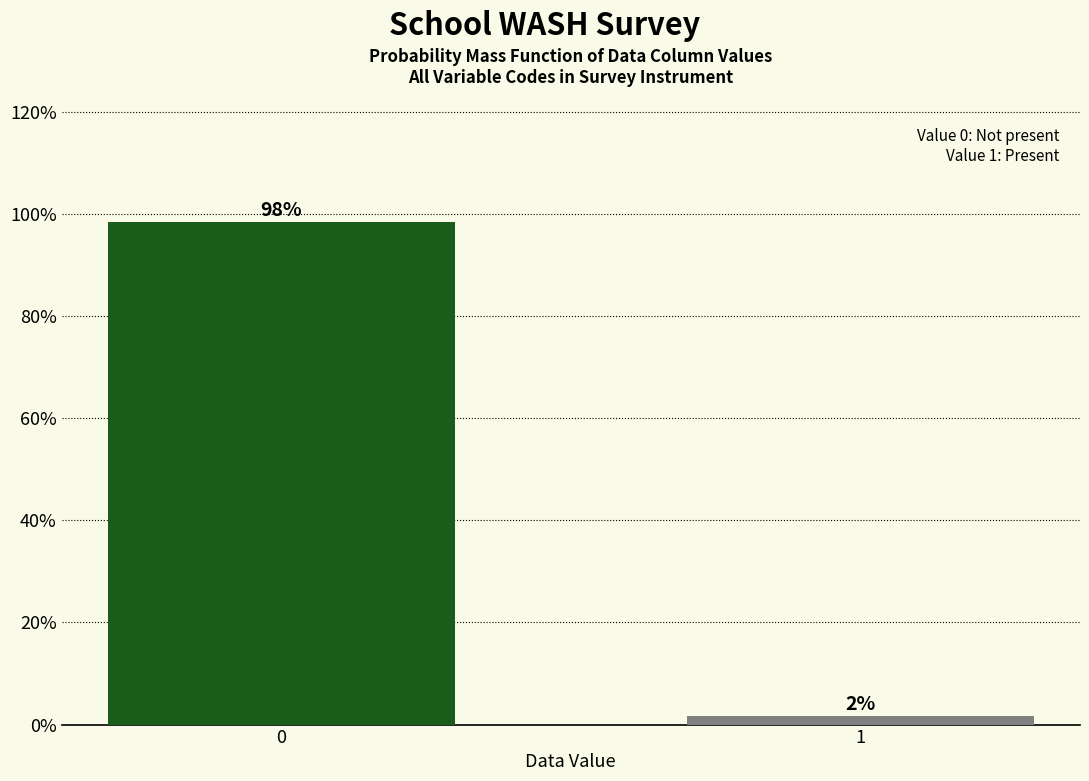

What is the value of the 1st bar from the left?

98.3